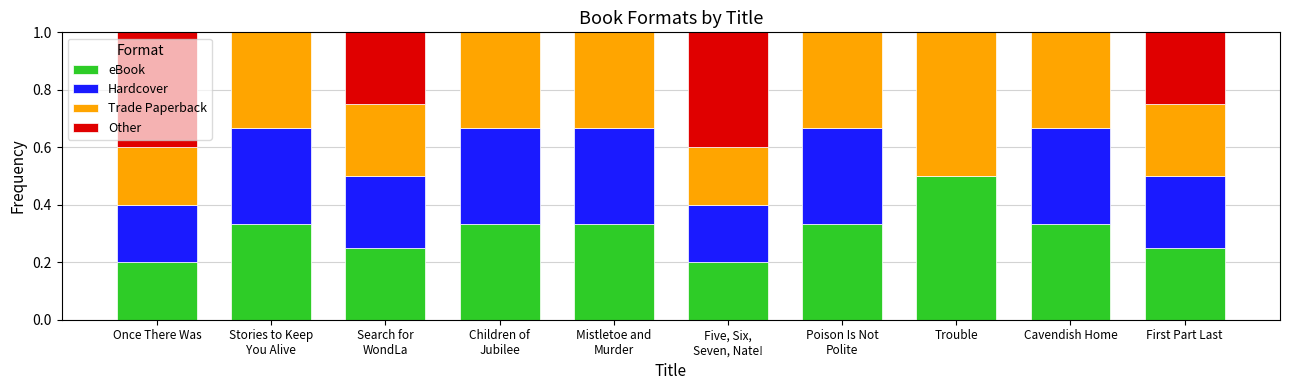

The value of eBook at Cavendish Home is 0.5. True or false?

False